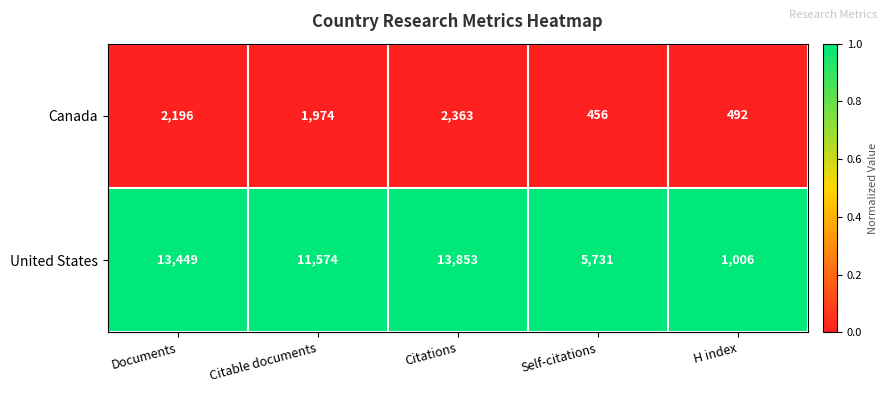

What is the total value across all series at Citable documents?

13548